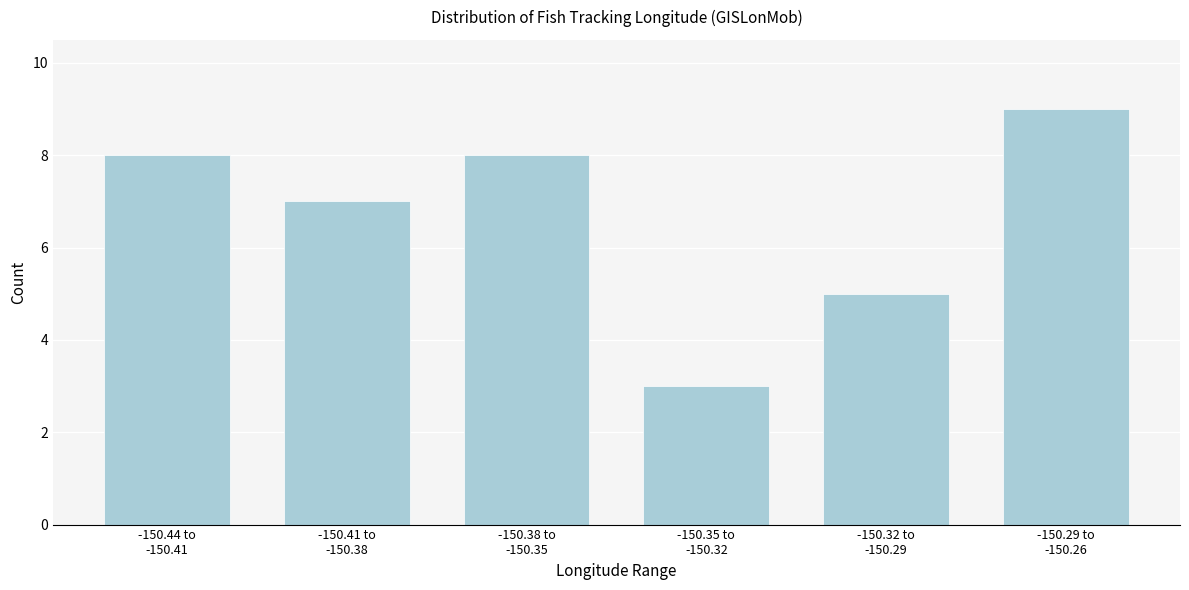

Reading left to right, extract all data points from this chart.

8	7	8	3	5	9